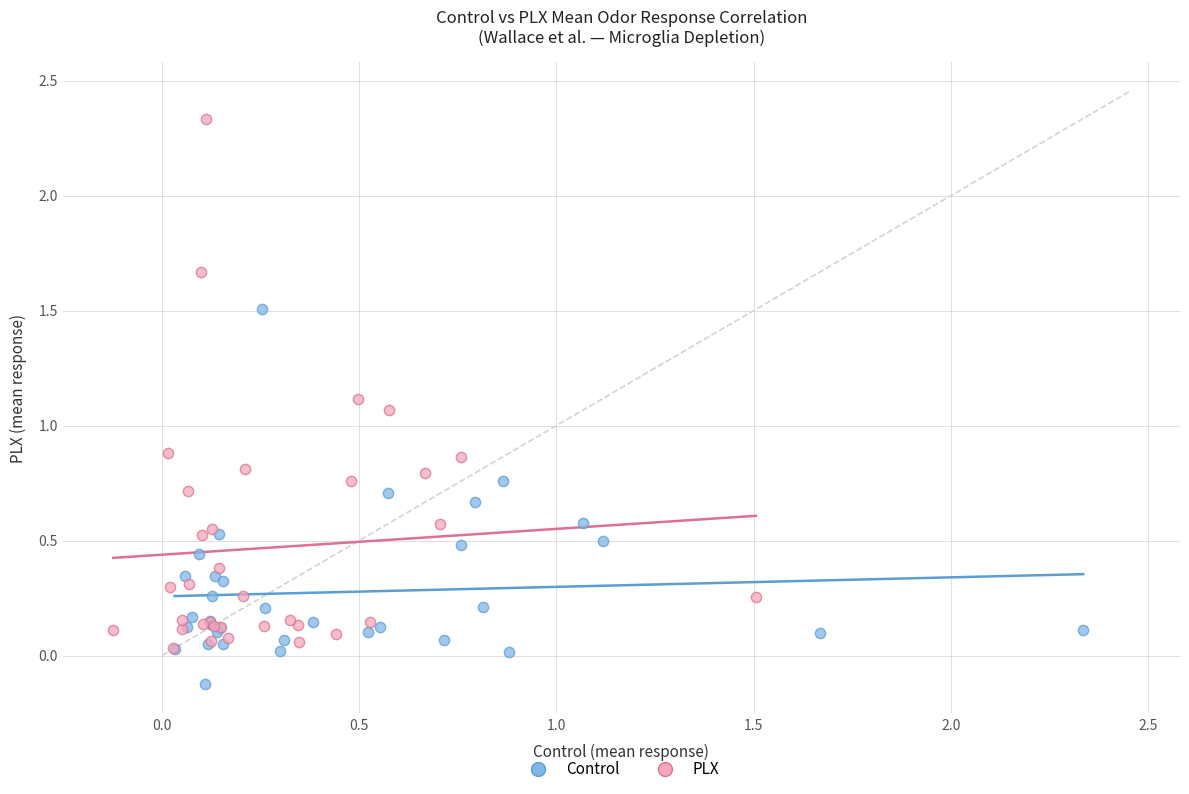

Which series contains the highest Y value?

PLX